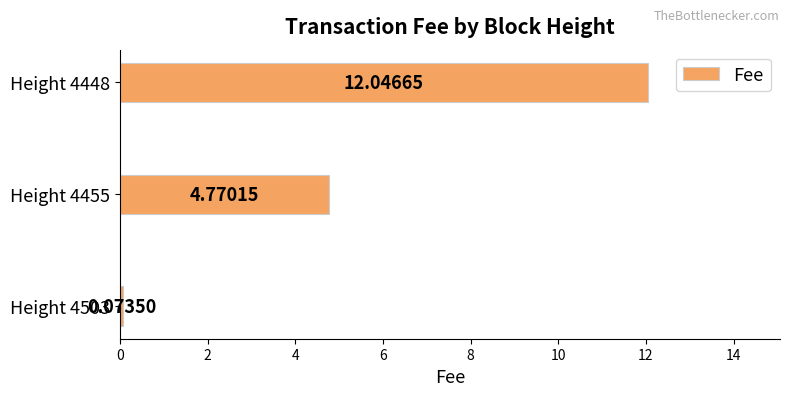

Rank the categories by value from highest to lowest.

Height 4448, Height 4455, Height 4503